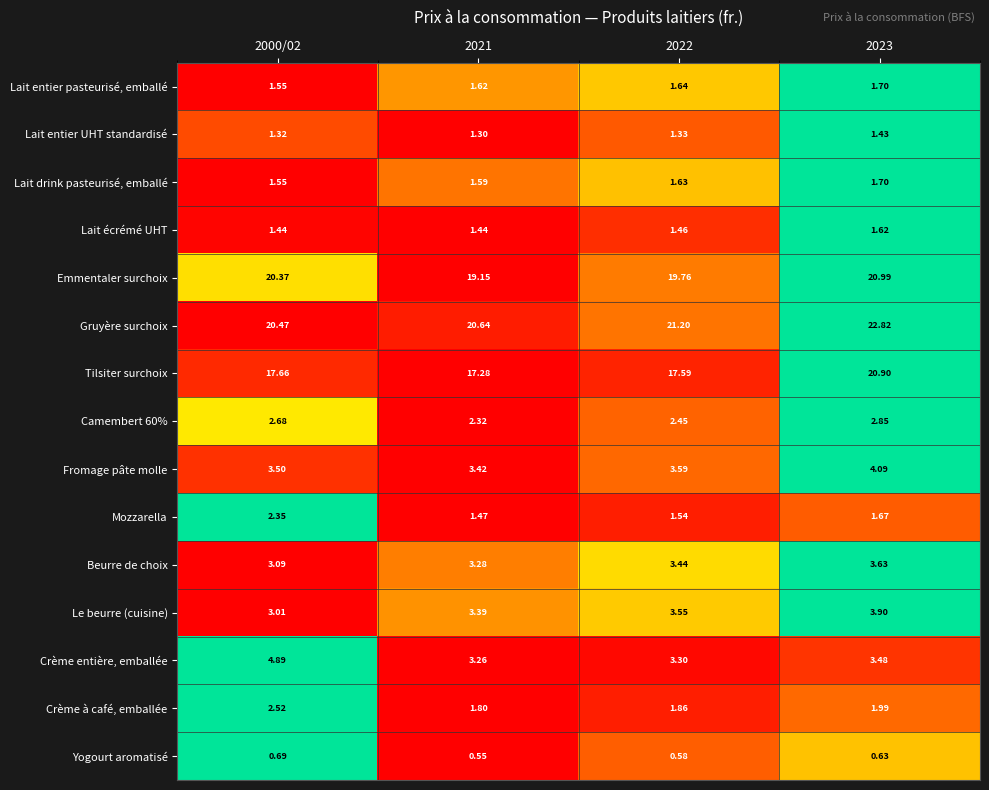

Which series has the largest total across all categories?

Gruyère surchoix